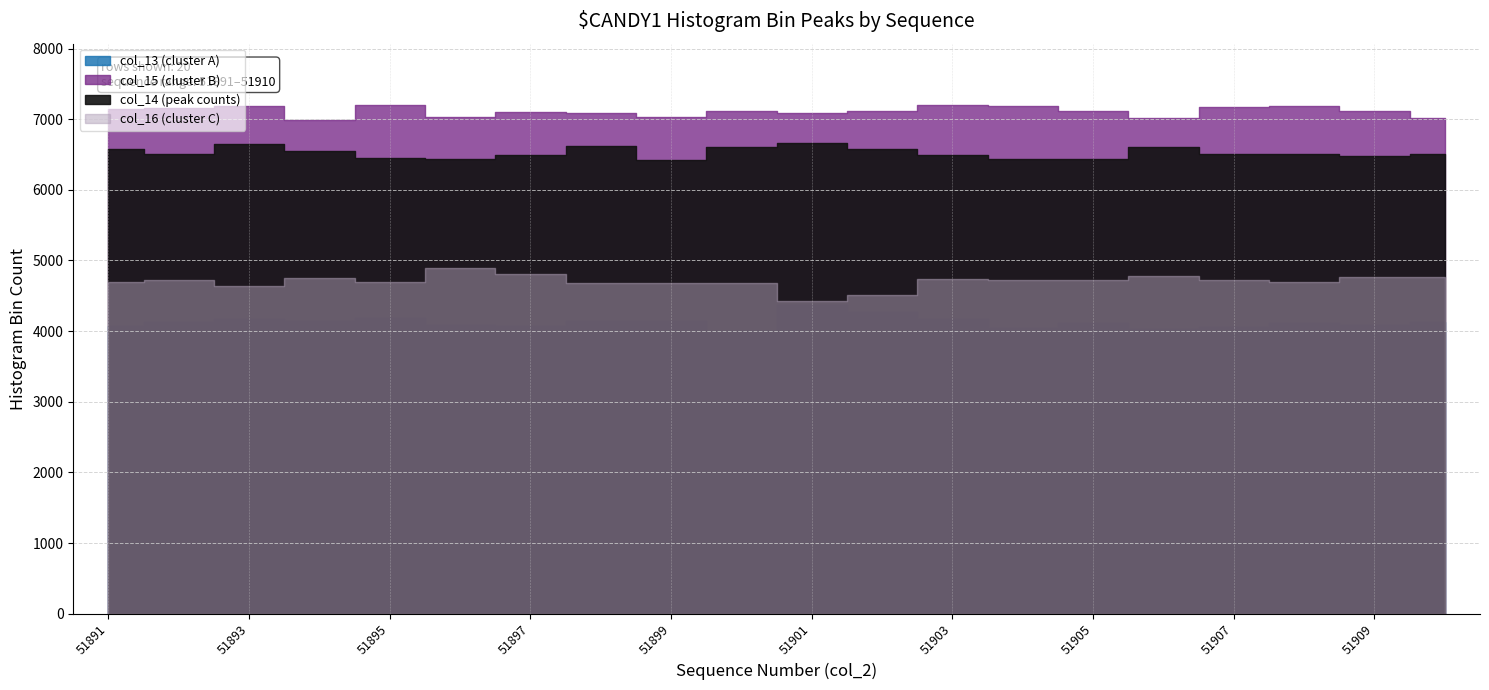

How many distinct data groups are displayed?

4